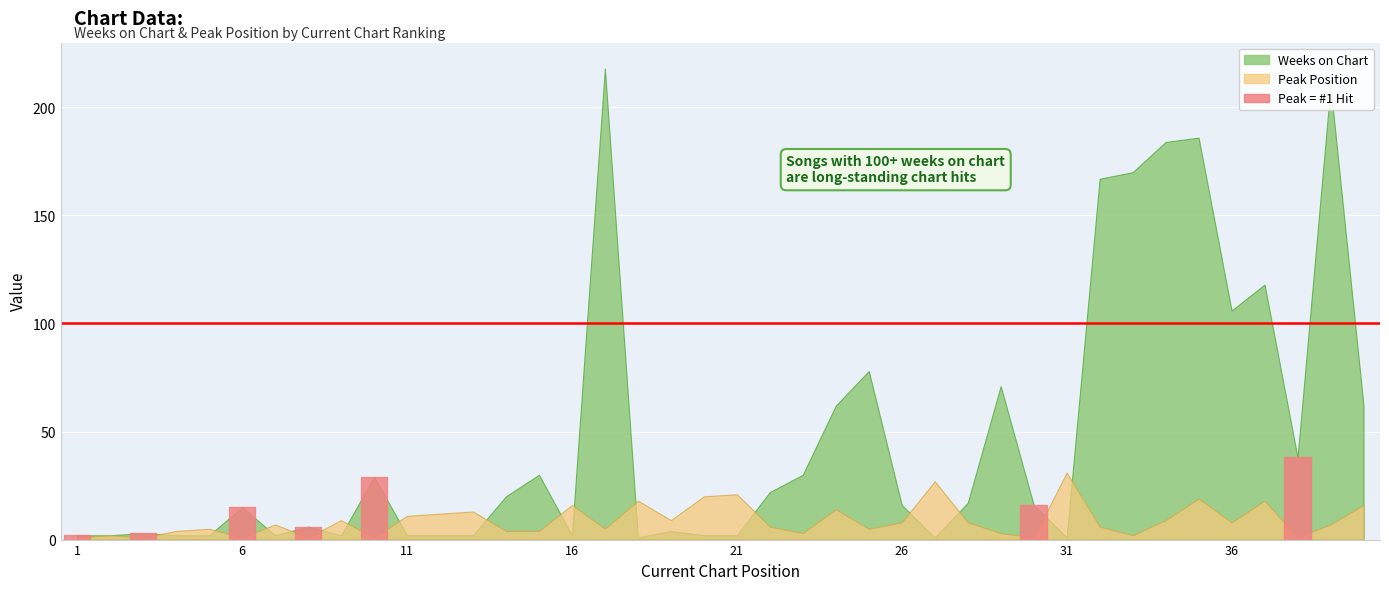

Which series changed the most between 3 and 35?

Weeks on Chart